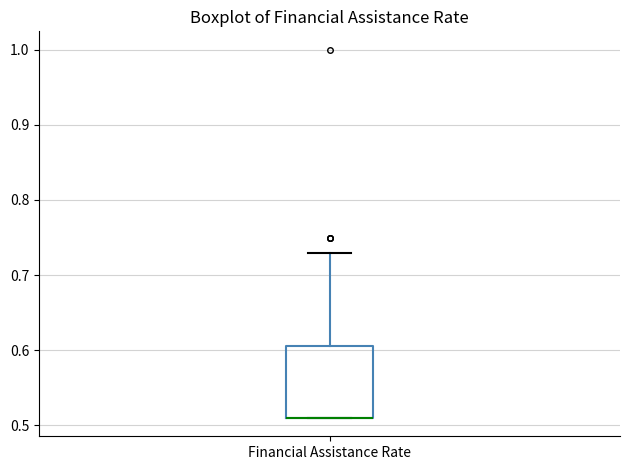

Where is the upper edge of the box for Financial Assistance Rate on the y-axis? The values are not printed on the chart, so give them approximately, as read against the axis.

0.61